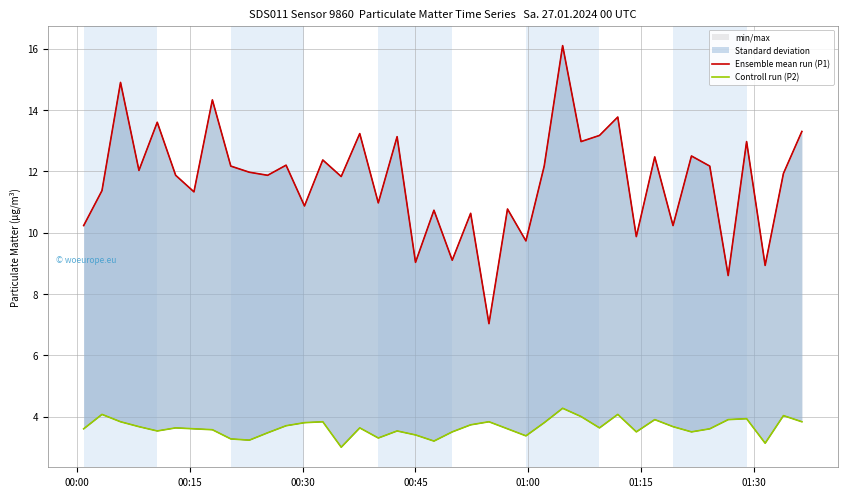

Is the value of Ensemble mean run (P1) at 25 greater than the value of Controll run (P2) at 20?

Yes